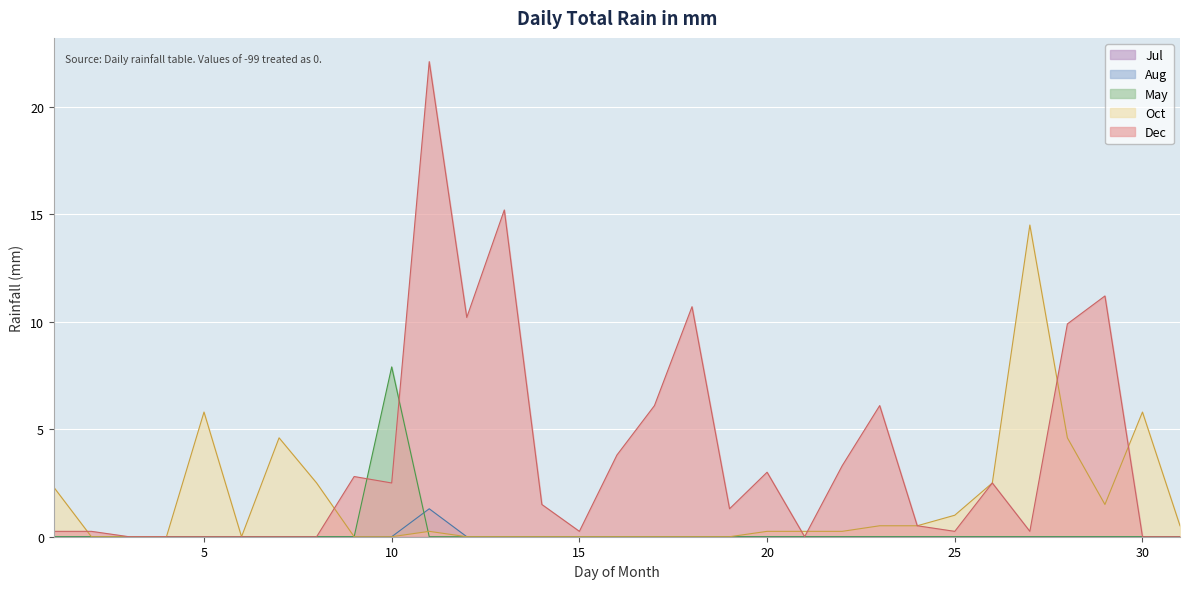

Which series changed the most between 3 and 25?

Oct